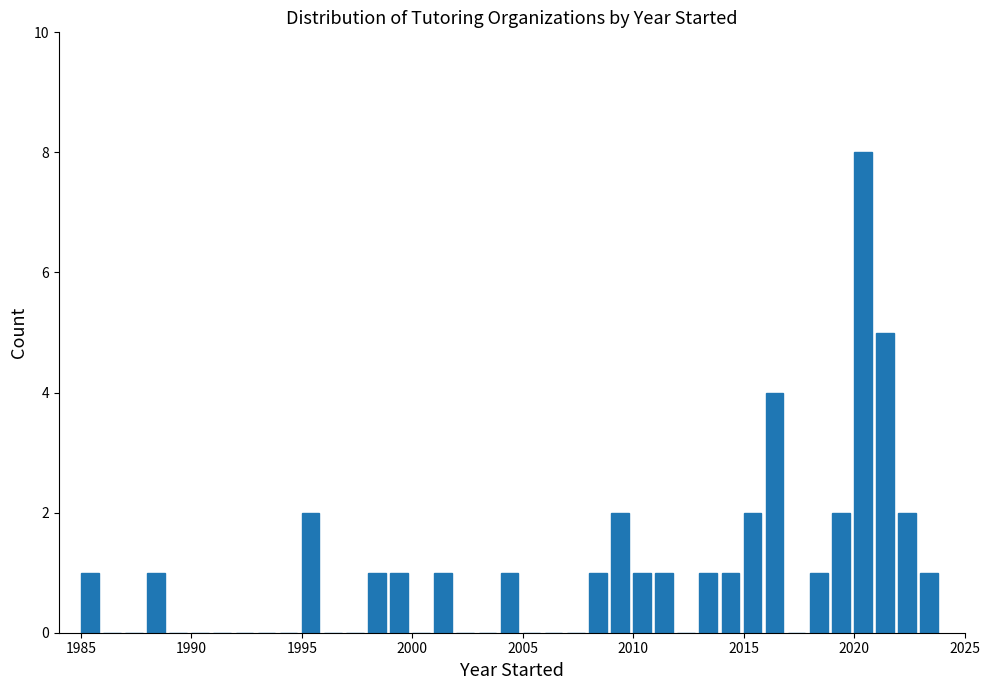

Read against the x-axis, roughly where is the centre of the tallest bar?

2020.5